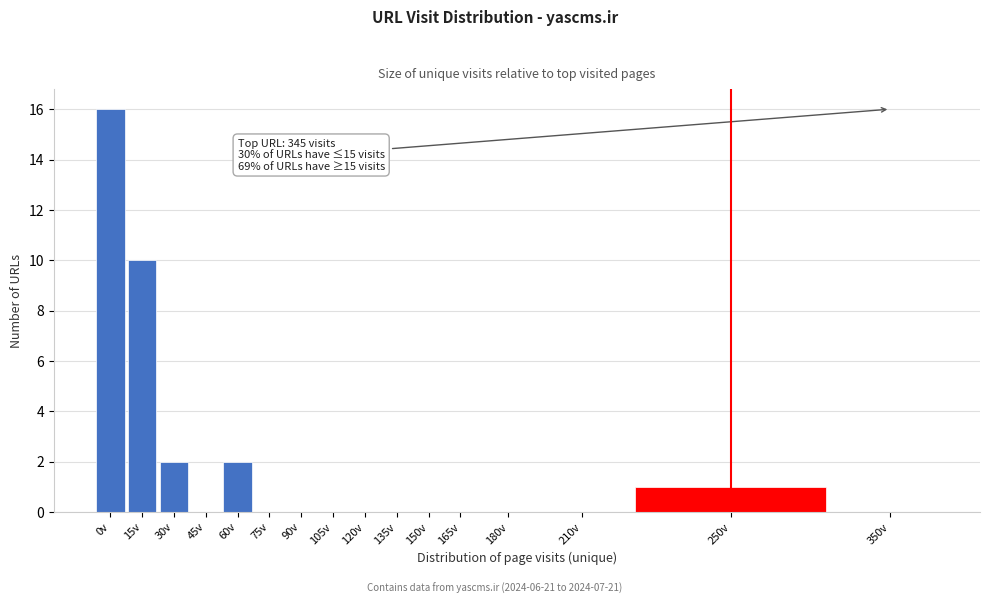

Reading left to right, what are all the values shown in this chart?

0v=16	15v=10	30v=2	45v=0	60v=2	75v=0	90v=0	105v=0	120v=0	135v=0	150v=0	165v=0	180v=0	210v=0	250v=1	350v=0